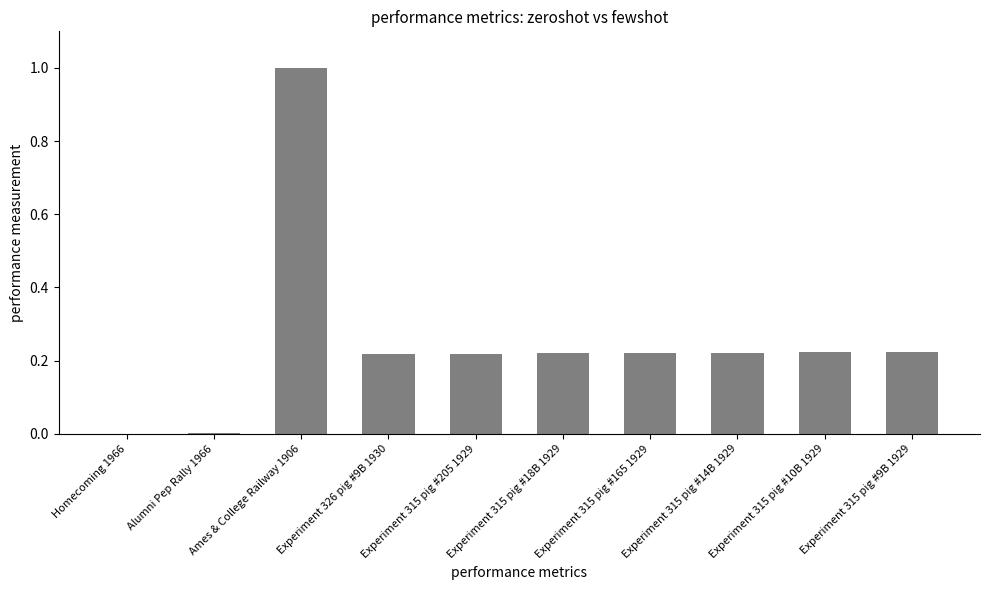

The chart shows a value of 1.0 at Ames & College Railway 1906. True or false?

True